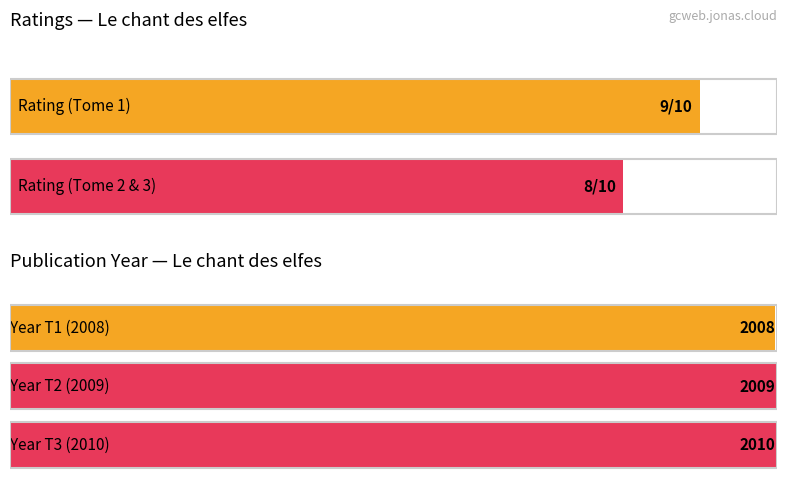

The value of rating at 486 is 4. True or false?

False